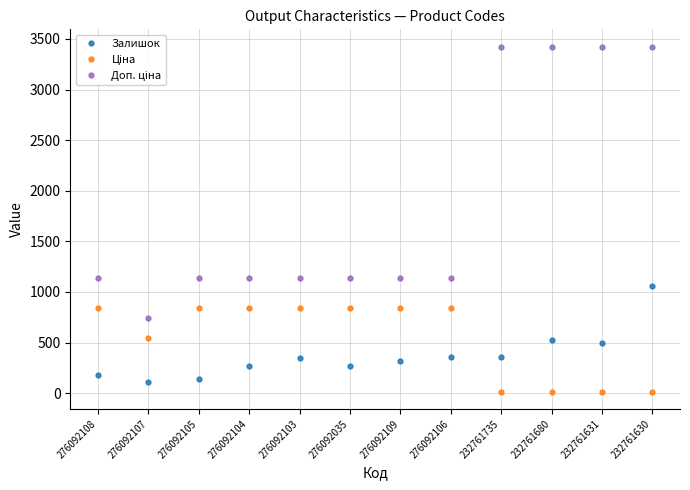

Is it true that Залишок equals 1056.0 at 232761630?

True